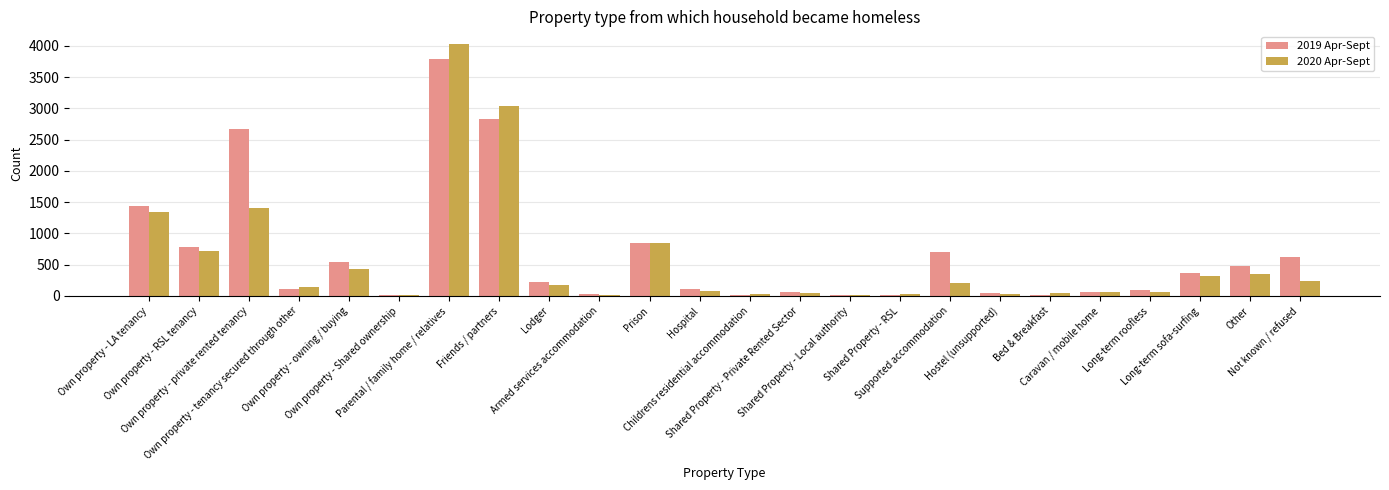

What is the sum of all 2020 Apr-Sept values?

13640